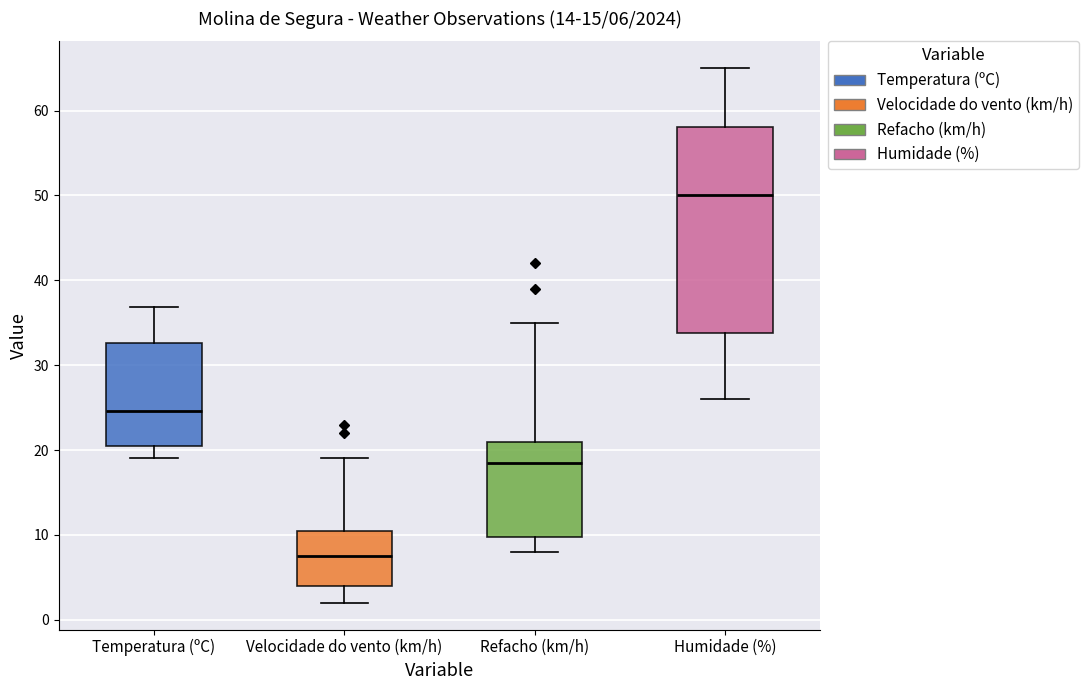

Which box is the tallest, from its lower edge to its upper edge?

Humidade (%)